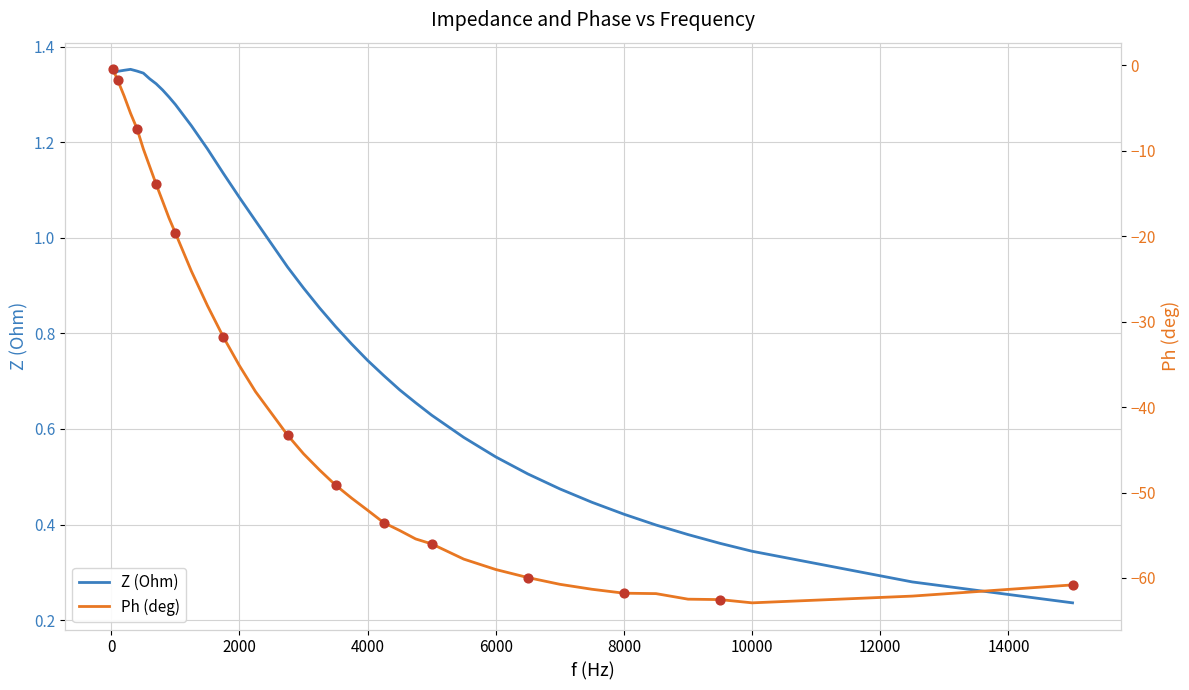

Is the value of Z (Ohm) at 51 greater than the value of Ph (deg) at 801?

Yes